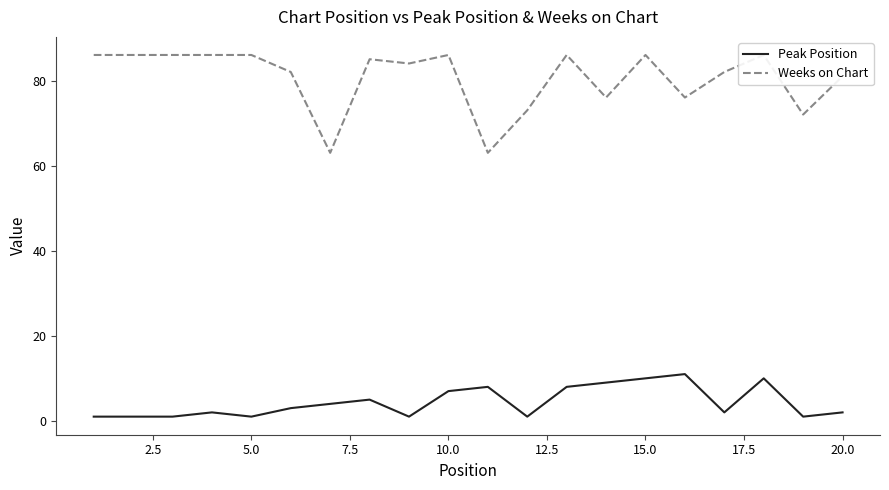

Is the value of Peak Position at 20.0 greater than the value of Weeks on Chart at 17.5?

No